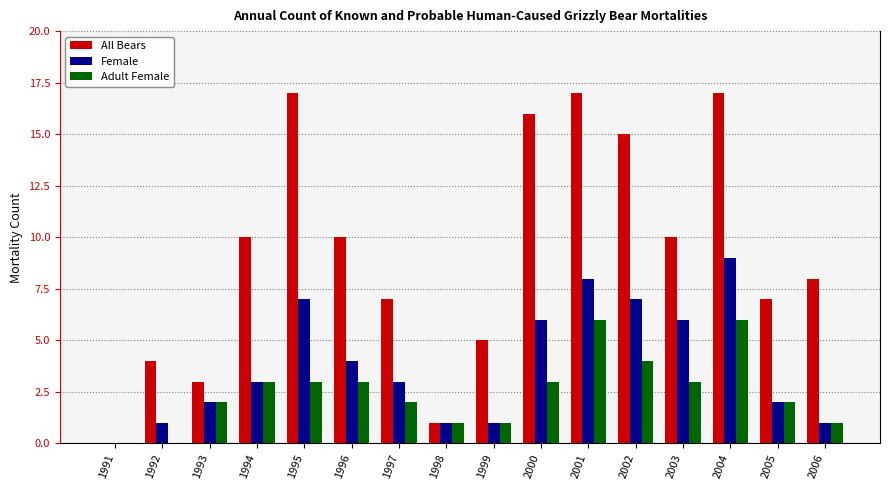

Which series has the widest spread of values?

All Bears